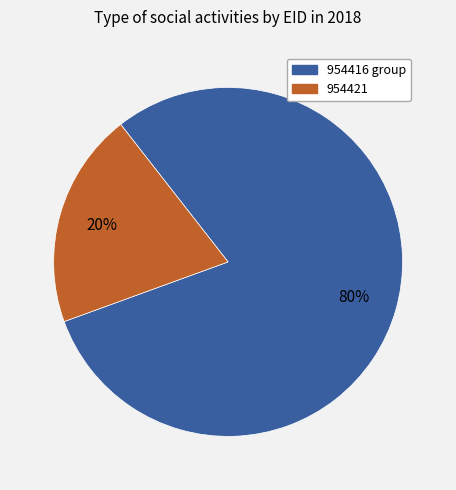

Is there any slice that represents more than half of the pie?

Yes